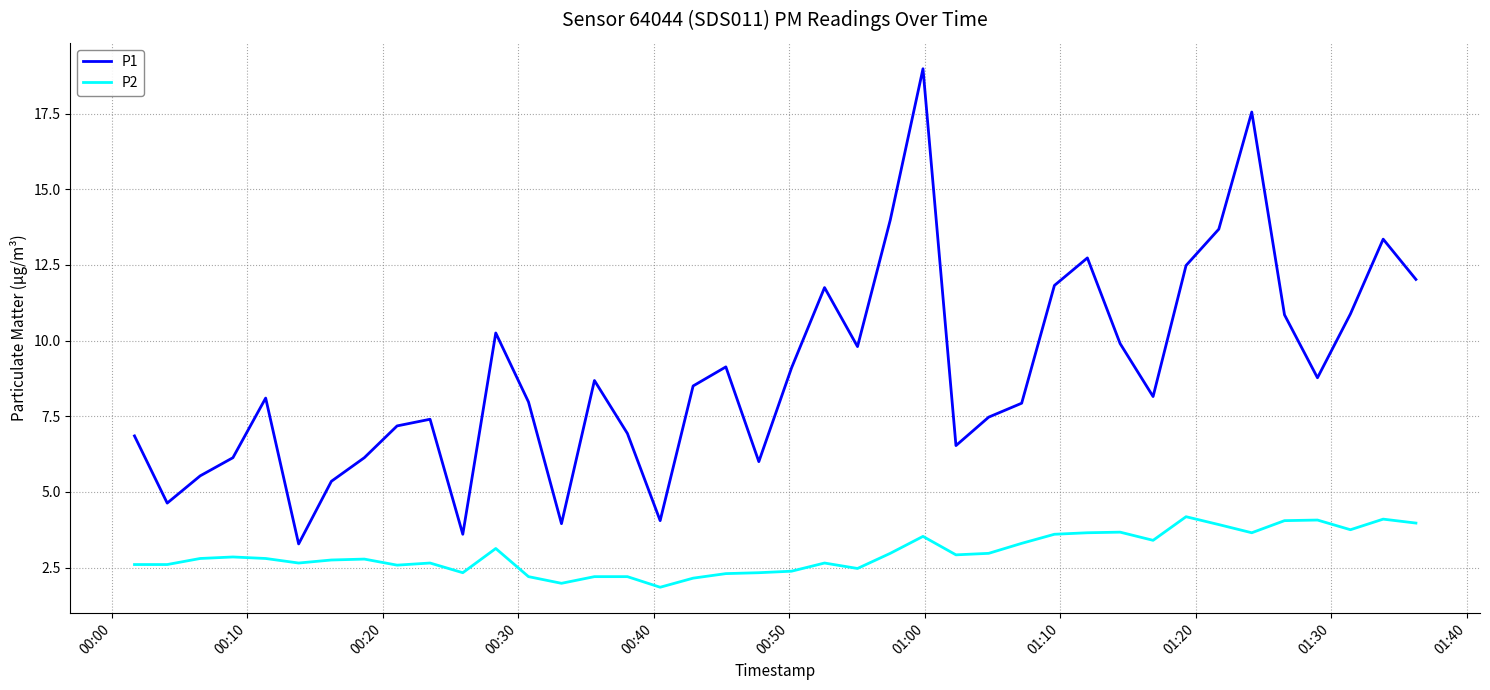

Which series has the largest range (max minus min)?

P1